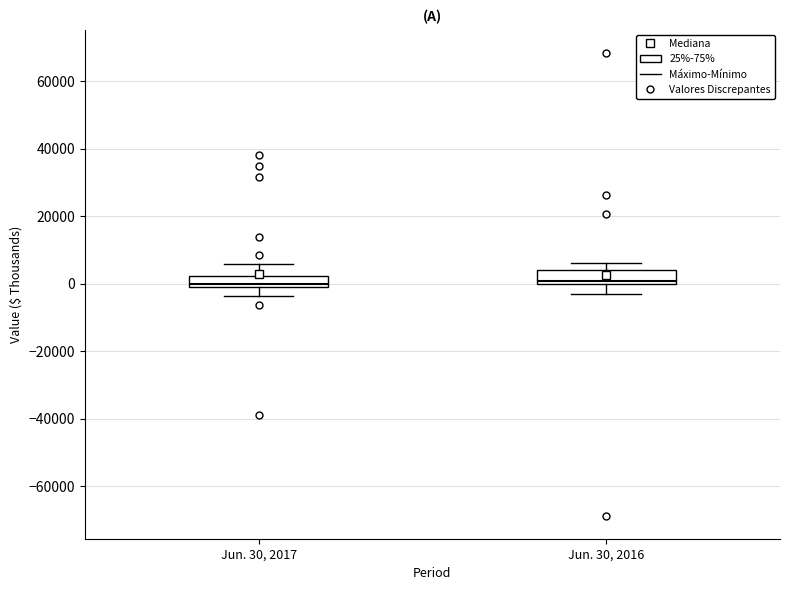

Reading left to right, read every box against the y-axis: the position of its median line, the range the box covers, and the ends of its whiskers. The values are not printed on the chart, so give them approximately, as read against the axis.

Jun. 30, 2017: median 0 (just above the box's lower edge), box 0 to 2000, whiskers -4000 to 6000
Jun. 30, 2016: median 0 (just above the box's lower edge), box 0 to 4000, whiskers -4000 to 6000